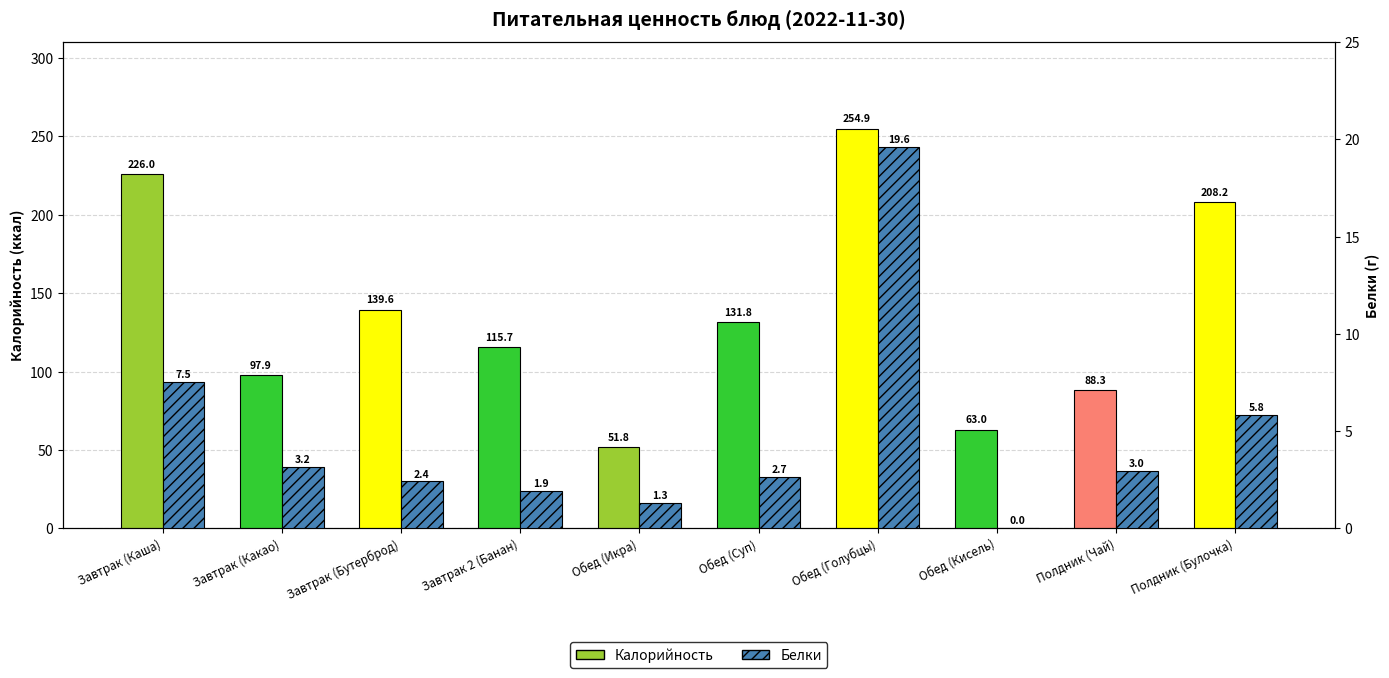

Which series has the largest range (max minus min)?

Калорийность